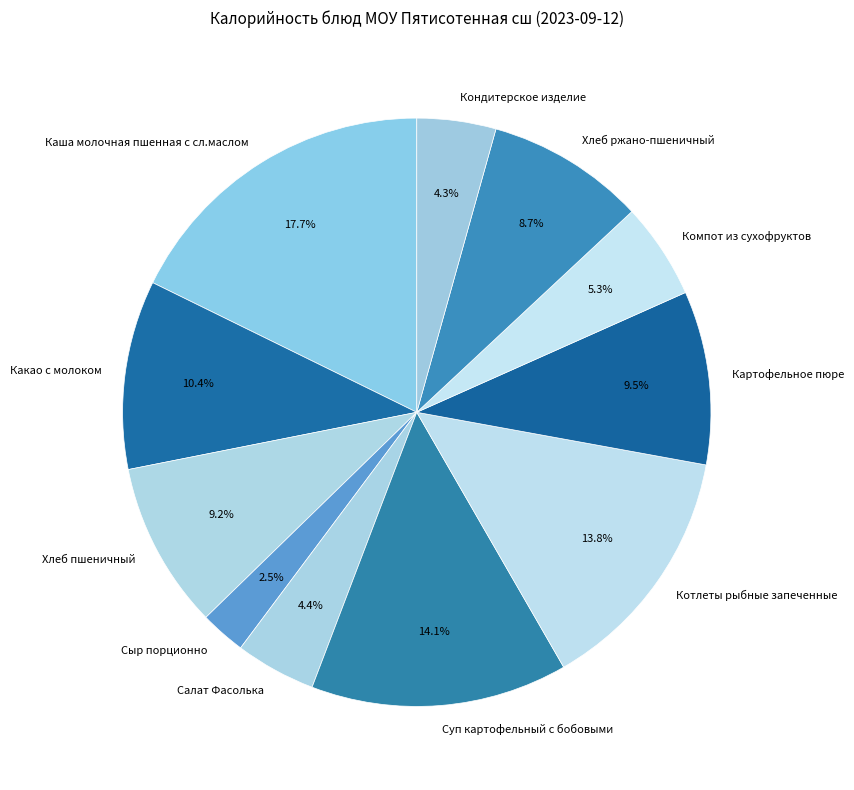

Which category has the biggest portion of the pie?

Каша молочная пшенная с сл.маслом